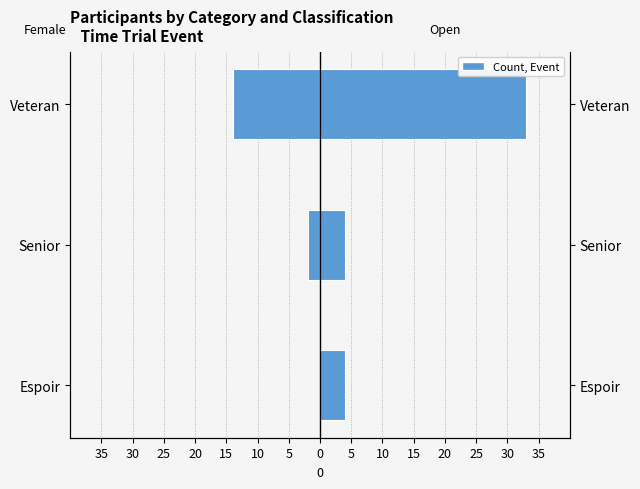

Count the number of categories in the chart.

3